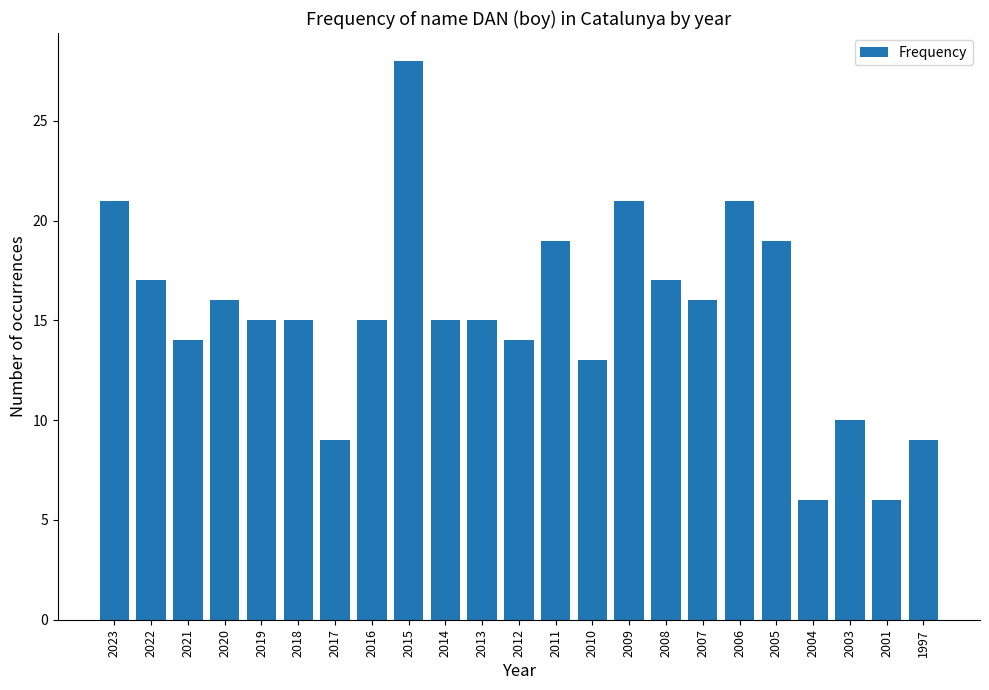

Where does the data first go above 15?

2023